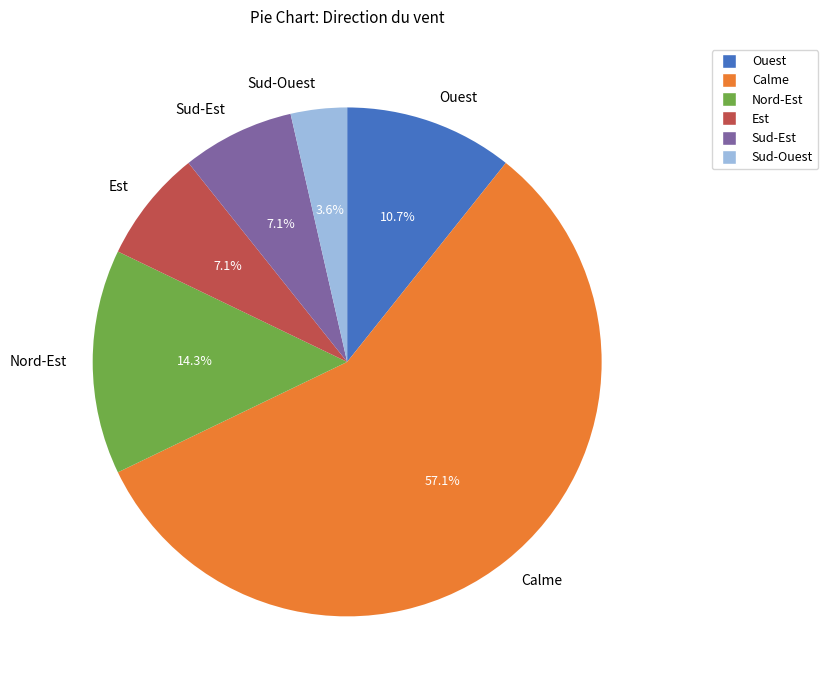

Is Calme the majority of the pie?

Yes